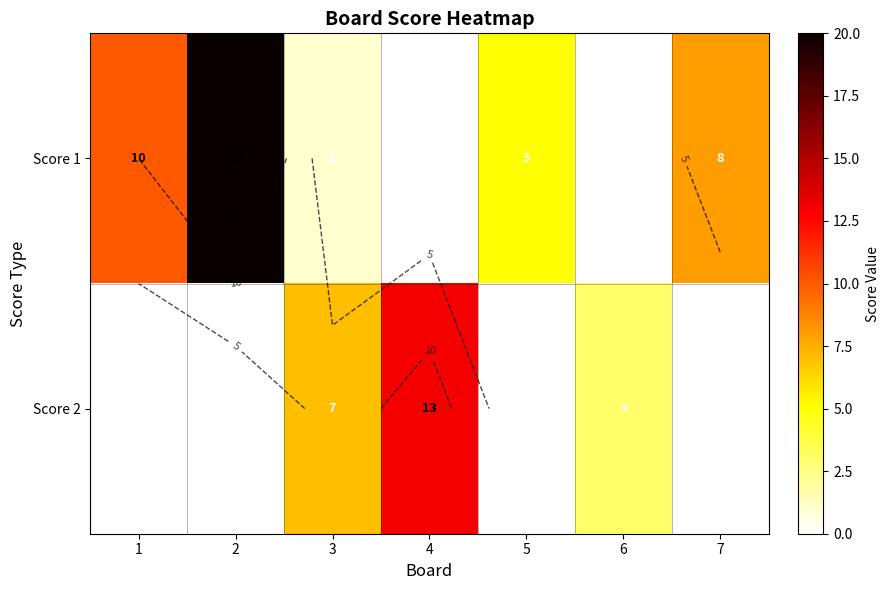

How many positive values does the Score 2 series have?

3